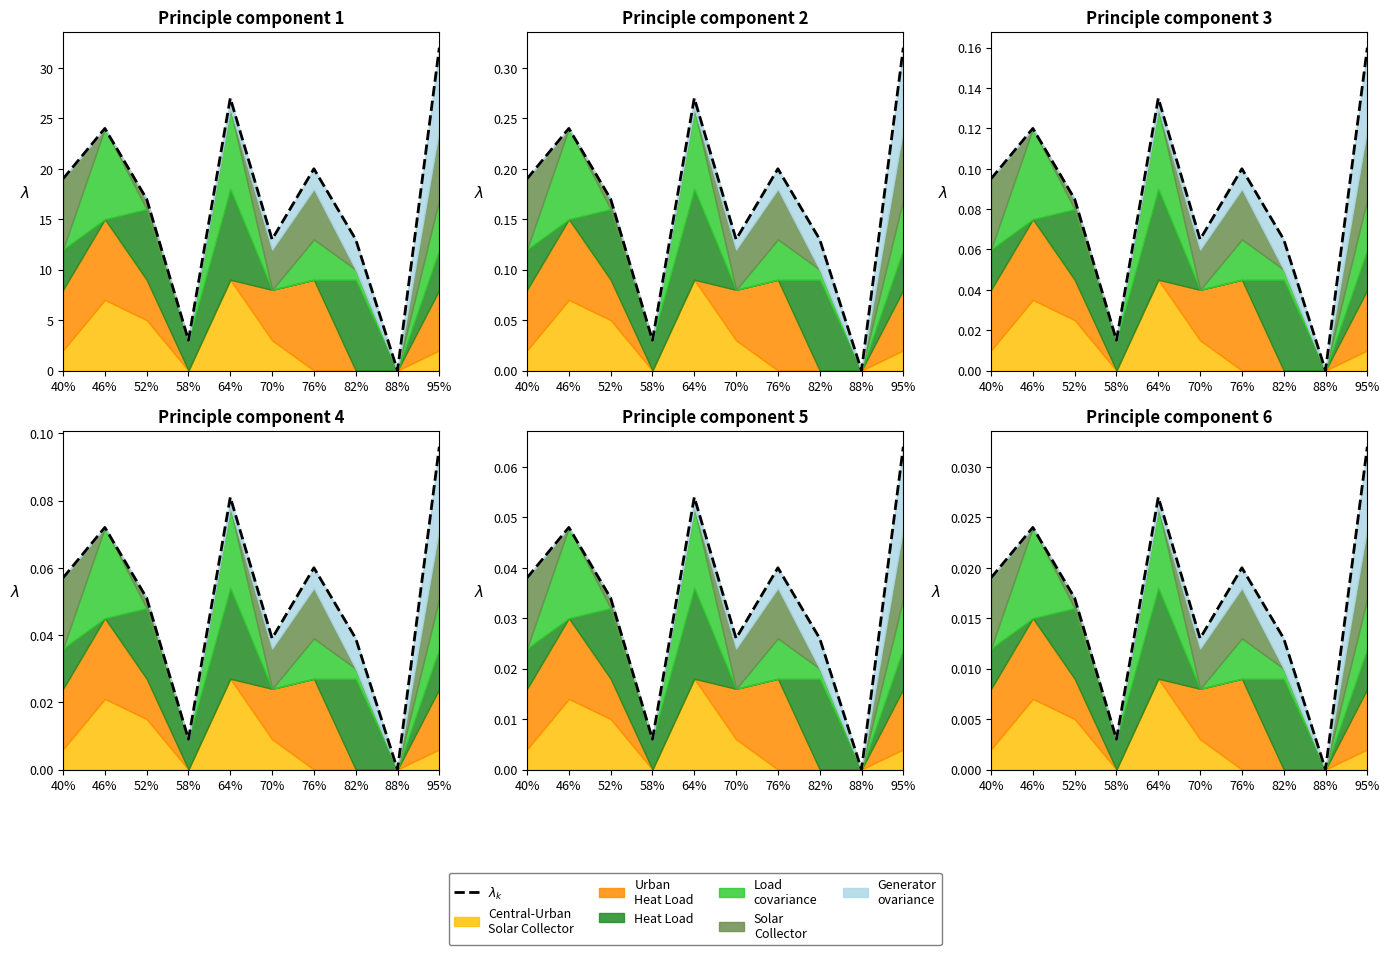

Is it true that the value at 82% is 0.0?

True